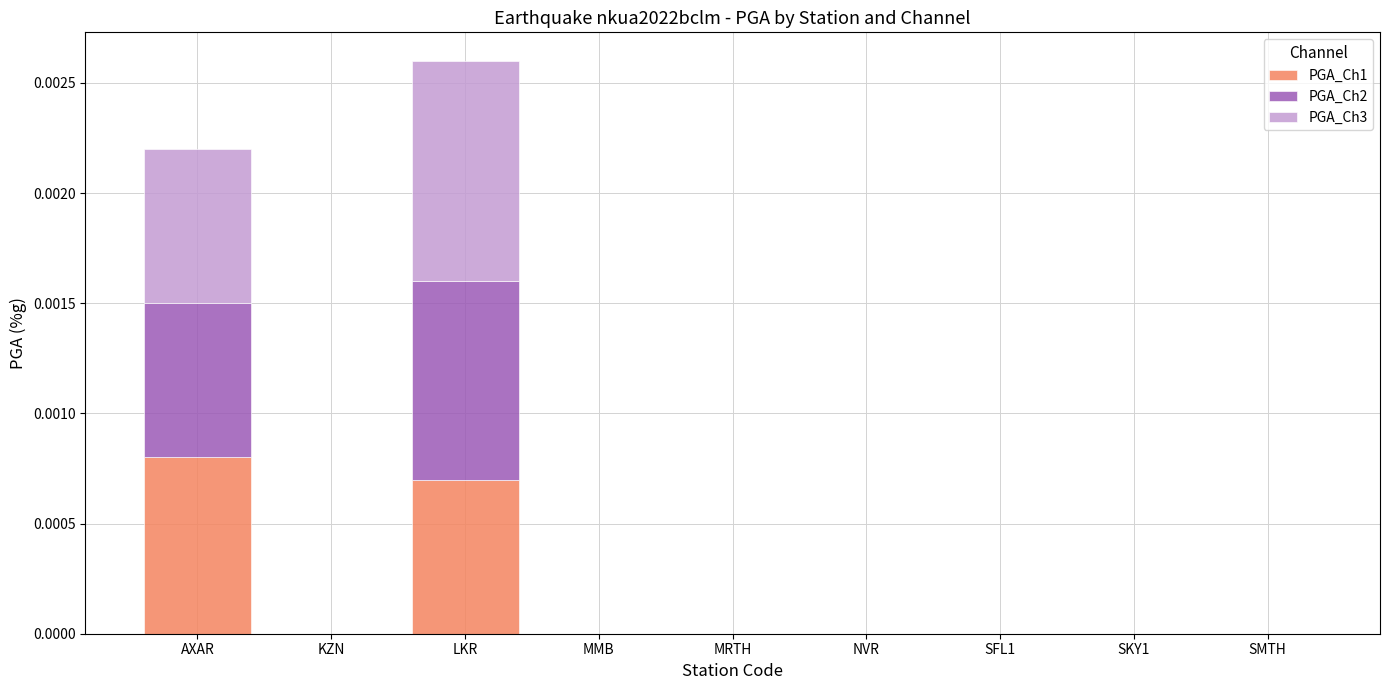

At which category is the sum across all series the highest?

LKR